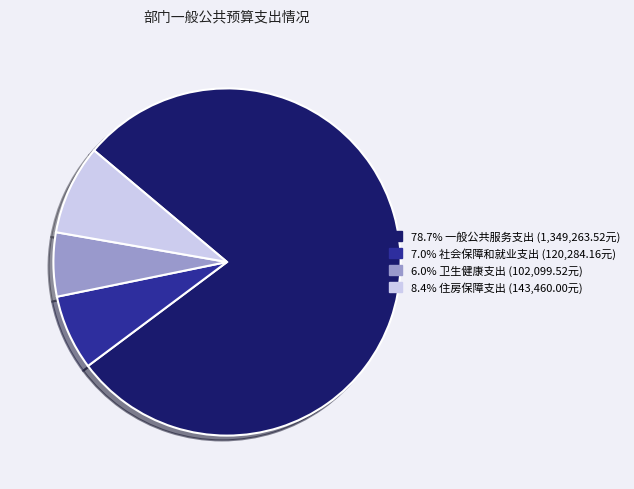

Count the number of slices in the pie.

4